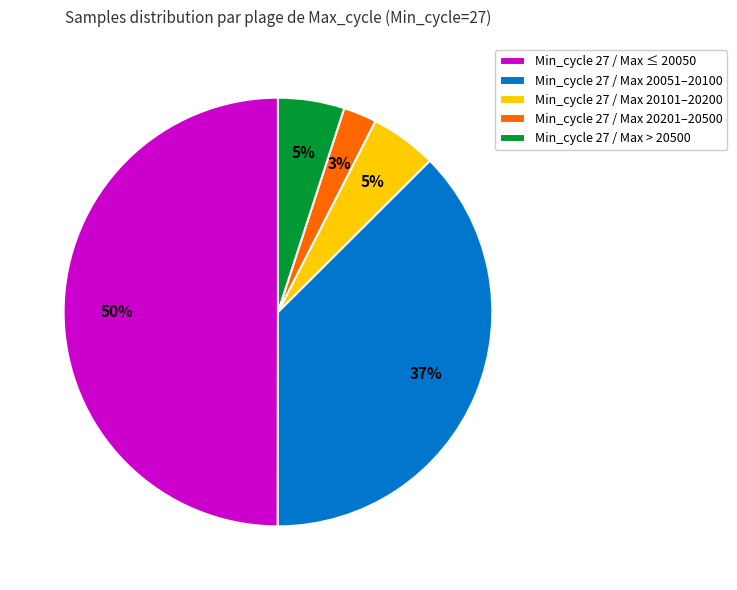

What percentage is the Min_cycle 27 / Max > 20500 slice, to the nearest percent?

5%